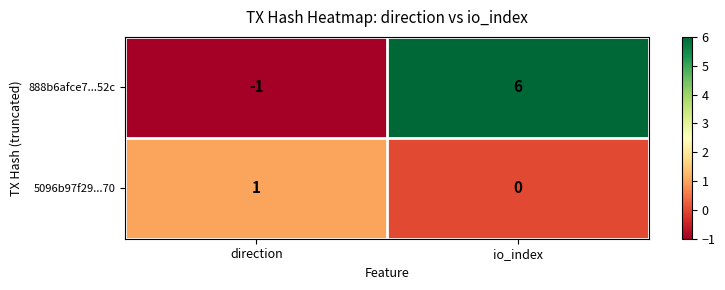

Which series has the largest range (max minus min)?

888b6afce7...52c